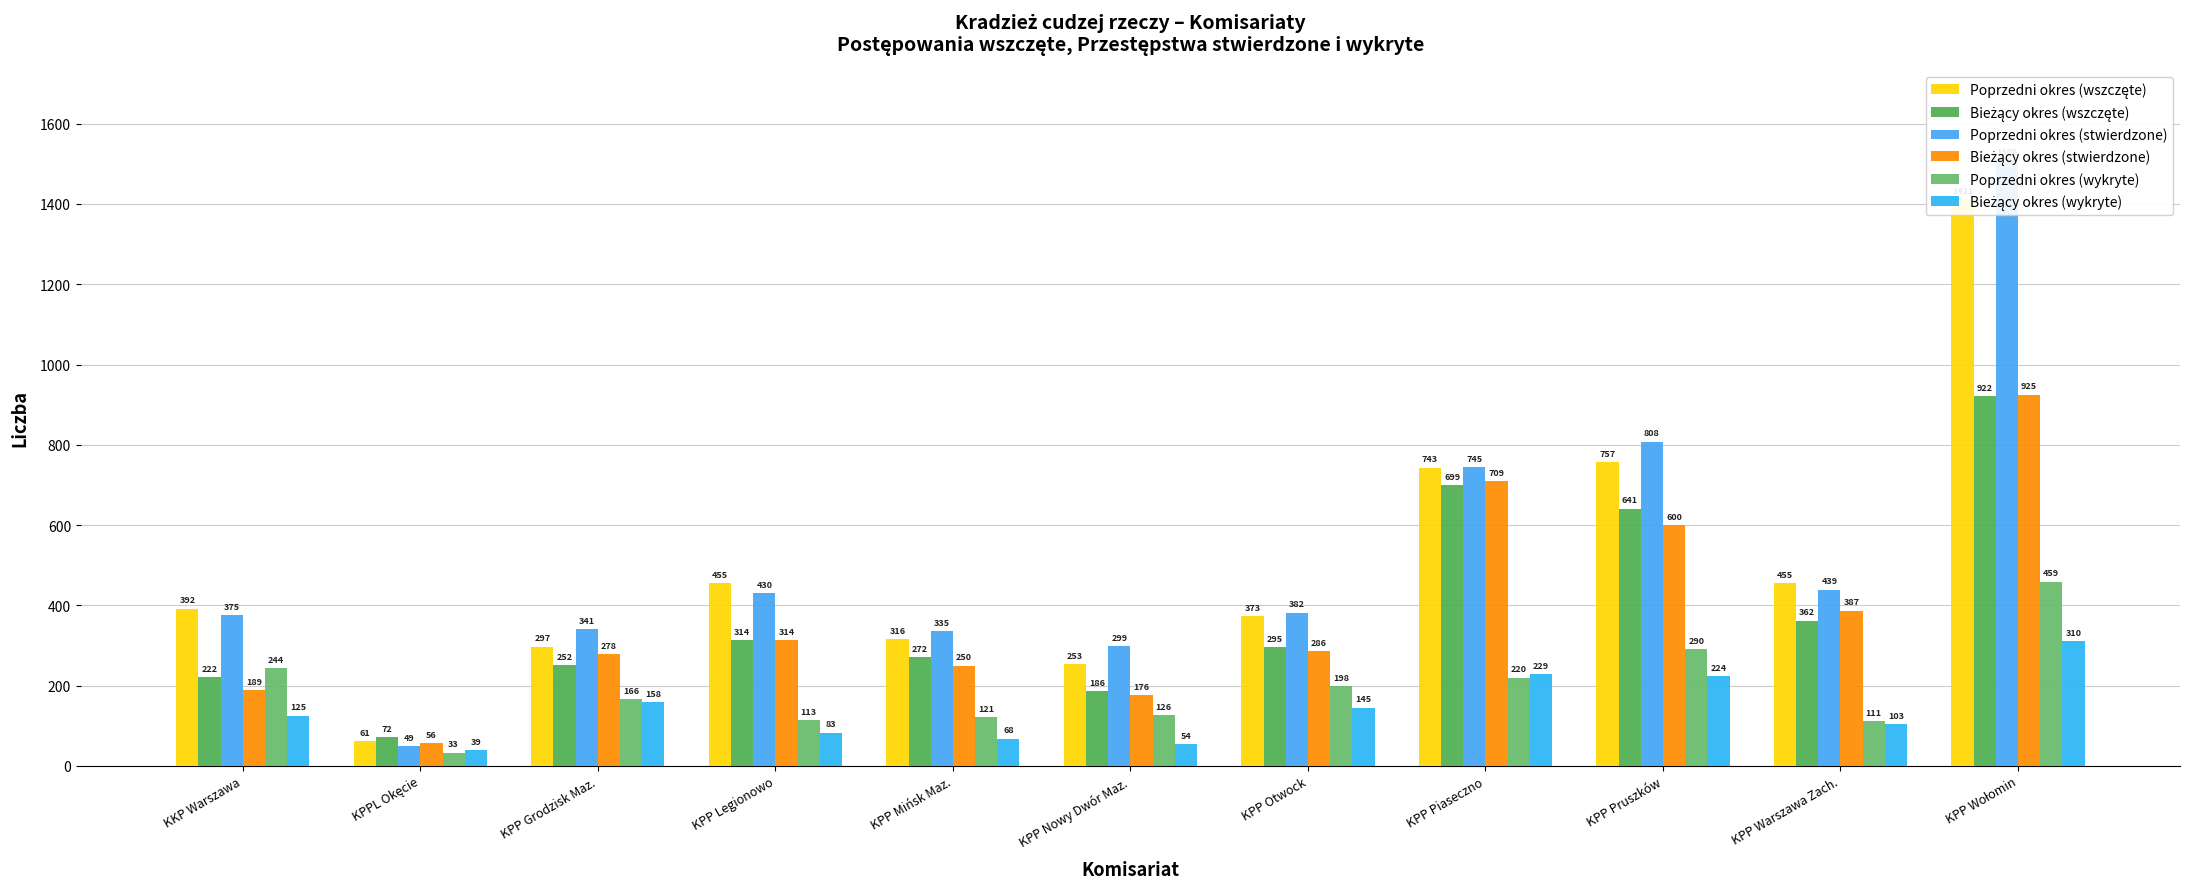

What is the difference between the highest and lowest values at KPP Otwock?

237